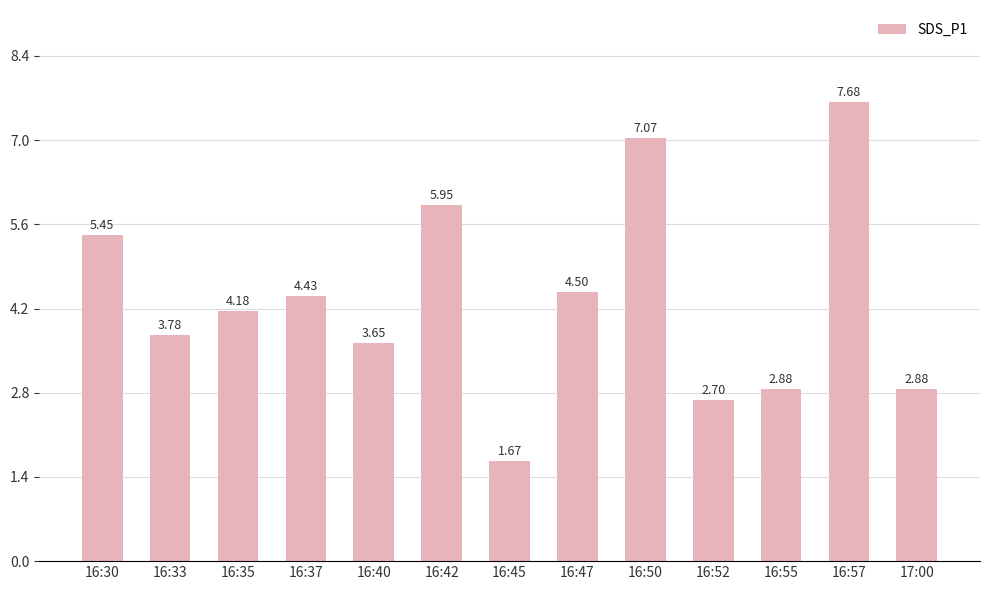

Is it true that the value at 16:42 is 9.1?

False